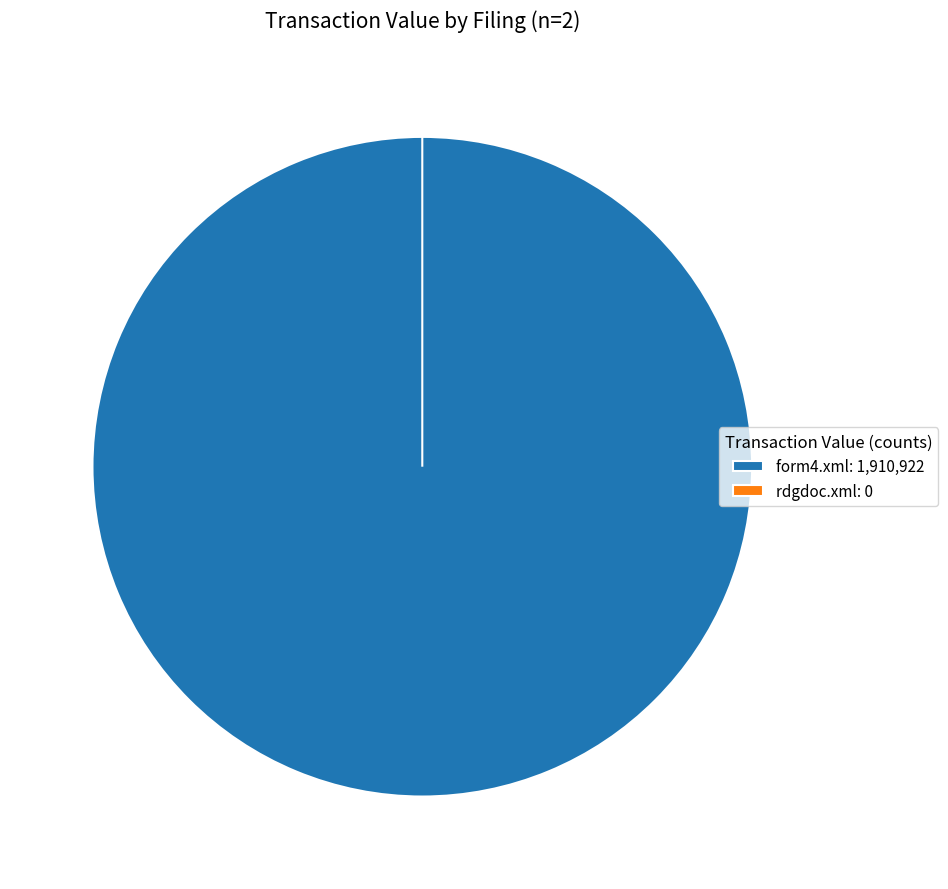

Does rdgdoc.xml: 0 represent more than half of the total?

No